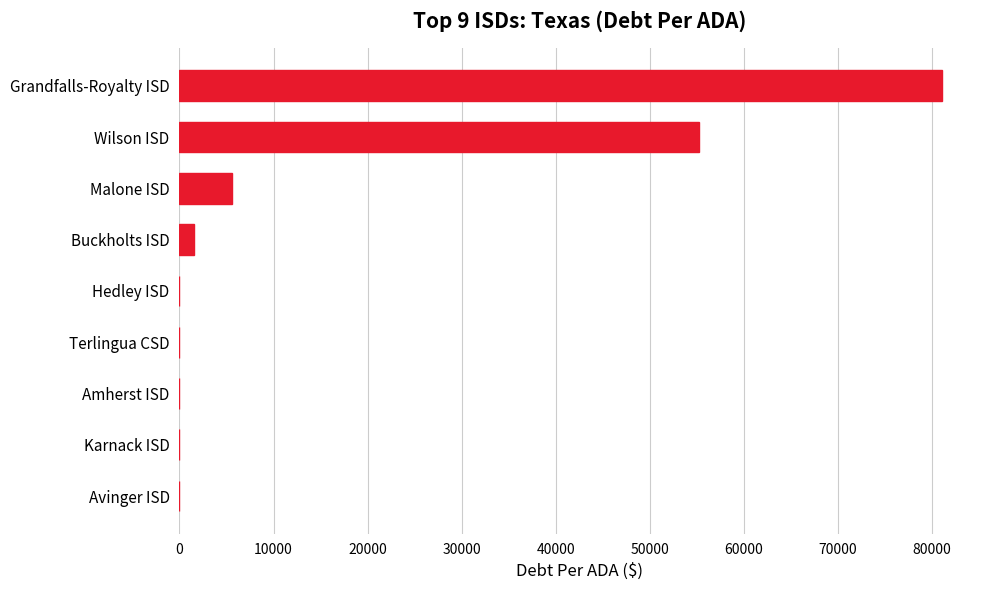

Reading top to bottom, list all the values displayed in this chart.

Grandfalls-Royalty ISD=81030.9	Wilson ISD=55178.1	Malone ISD=5613.3	Buckholts ISD=1574.6	Hedley ISD=0.0	Terlingua CSD=0.0	Amherst ISD=0.0	Karnack ISD=0.0	Avinger ISD=0.0